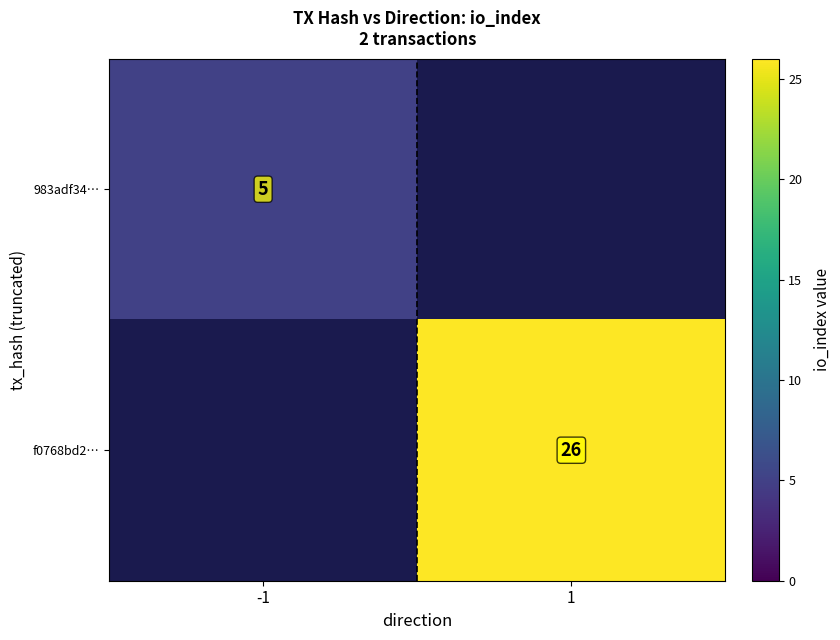

Is it true that f0768bd2… equals 26 at 1?

True